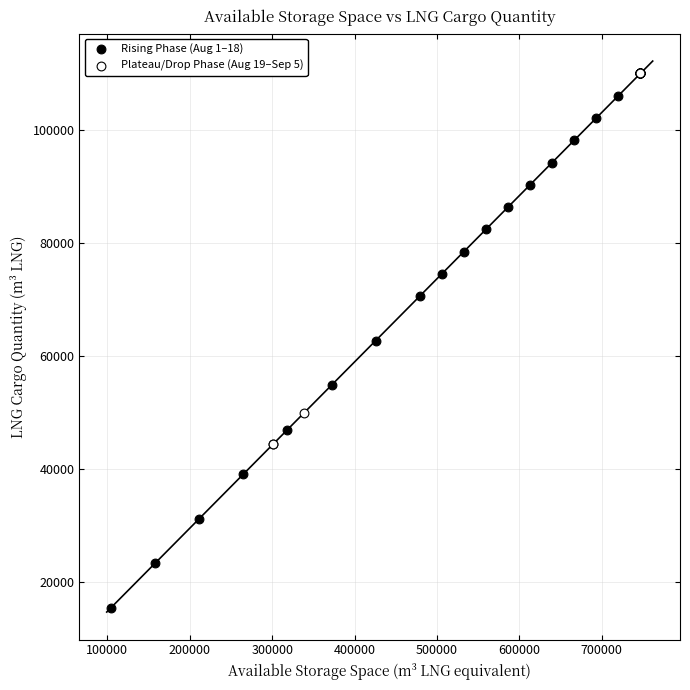

What are all the series names shown in the legend?

Rising Phase (Aug 1–18), Plateau/Drop Phase (Aug 19–Sep 5)